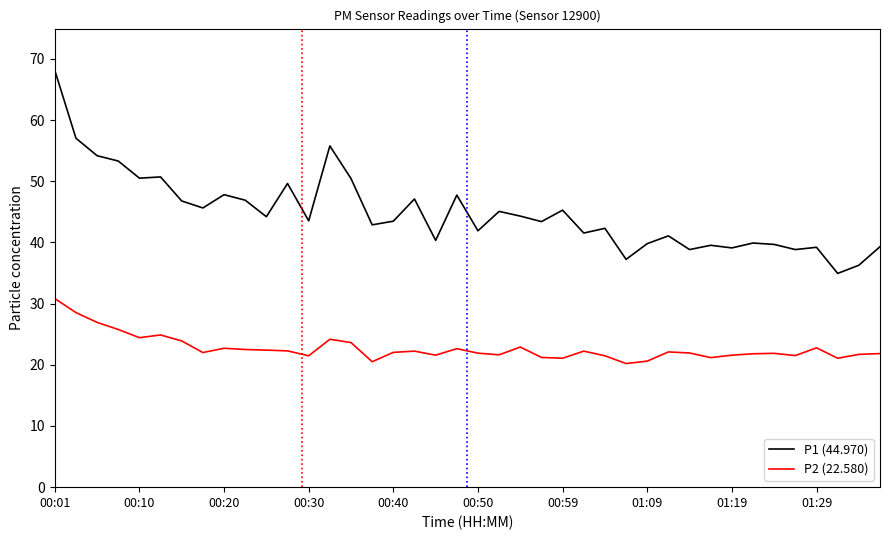

Which series has the widest spread of values?

P1 (44.970)